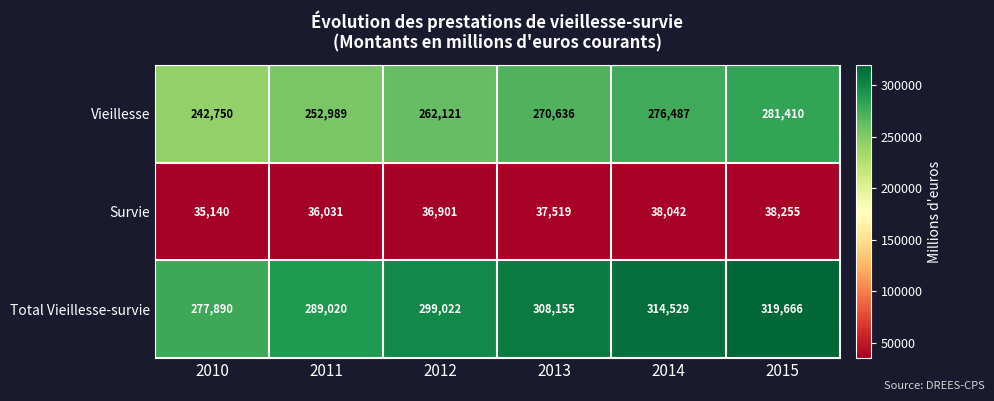

Which series has the widest spread of values?

Total Vieillesse-survie